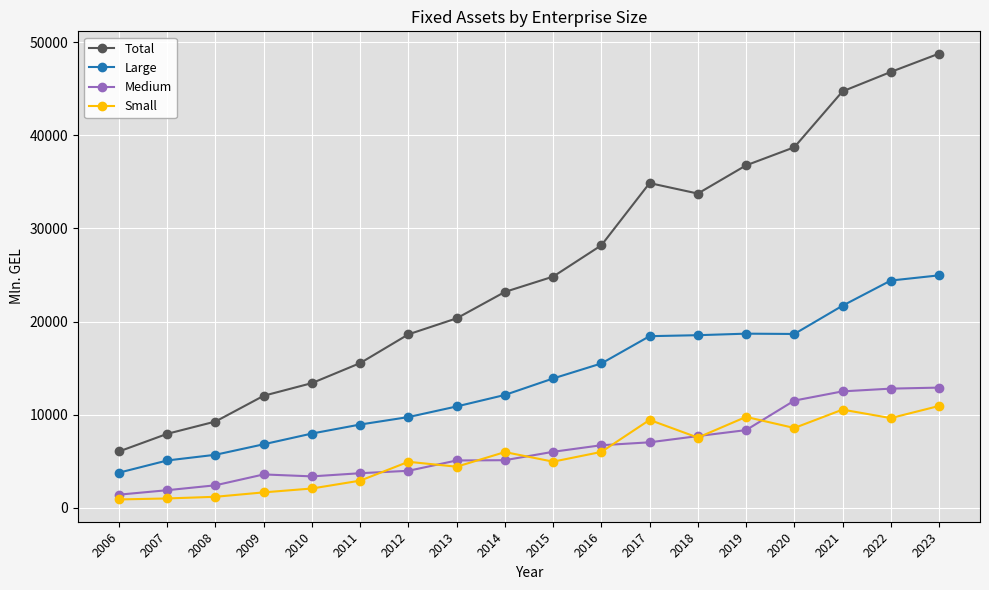

What is the maximum value for Small?

10927.6